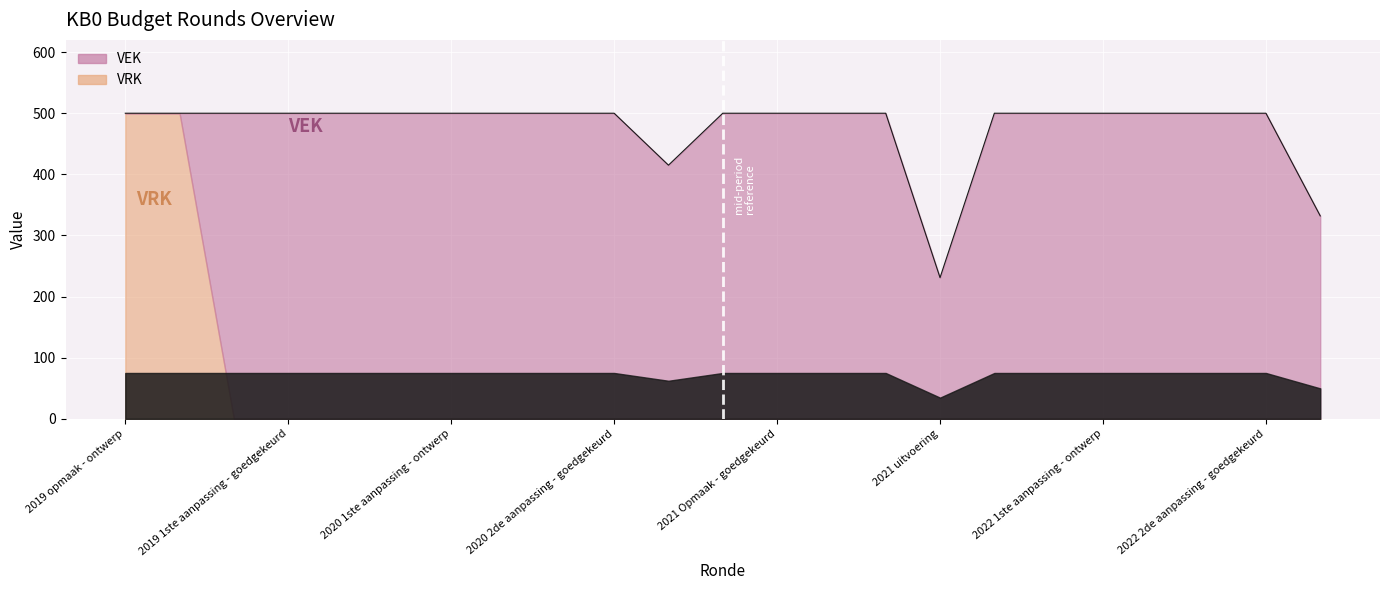

The value of VEK at 2021 Opmaak - ontwerp is 500. True or false?

True